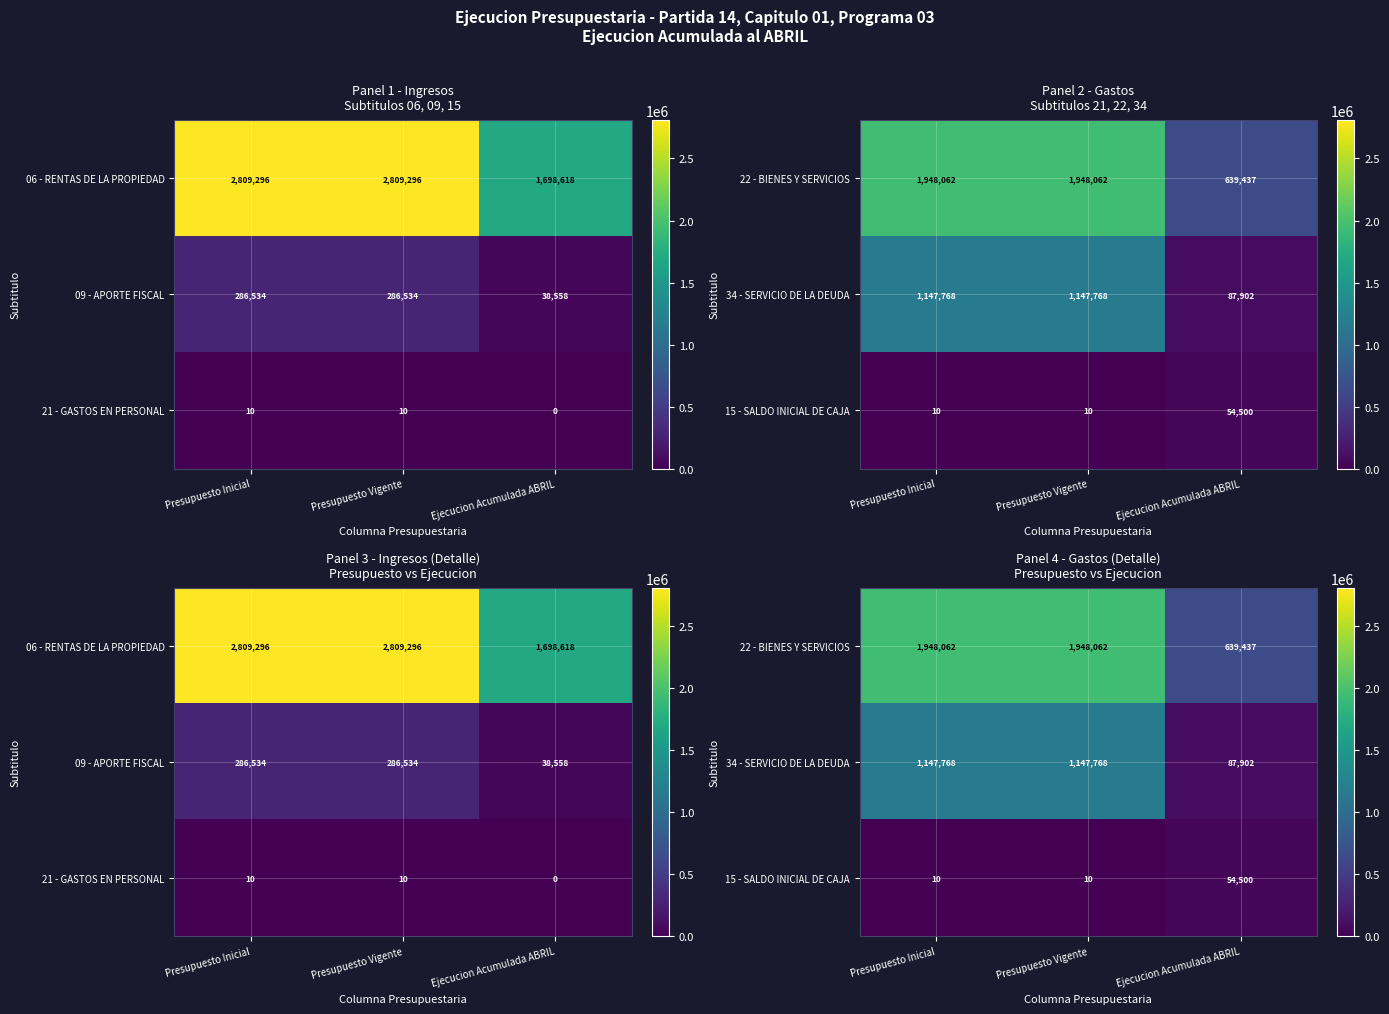

What is the sum of the 34 - SERVICIO DE LA DEUDA values at Presupuesto Inicial and Ejecucion Acumulada ABRIL?

1235670